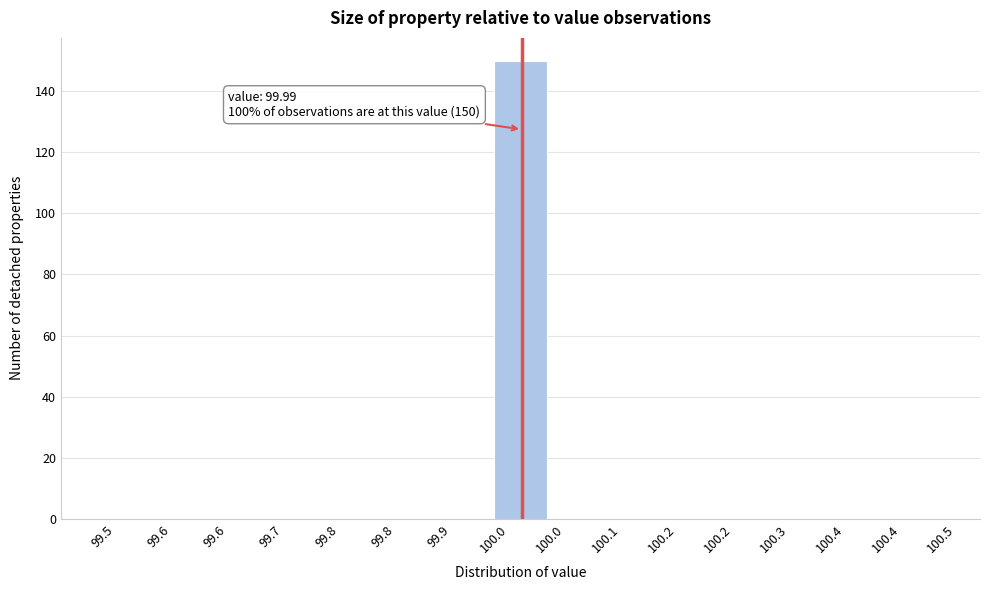

Count the number of categories in the chart.

15